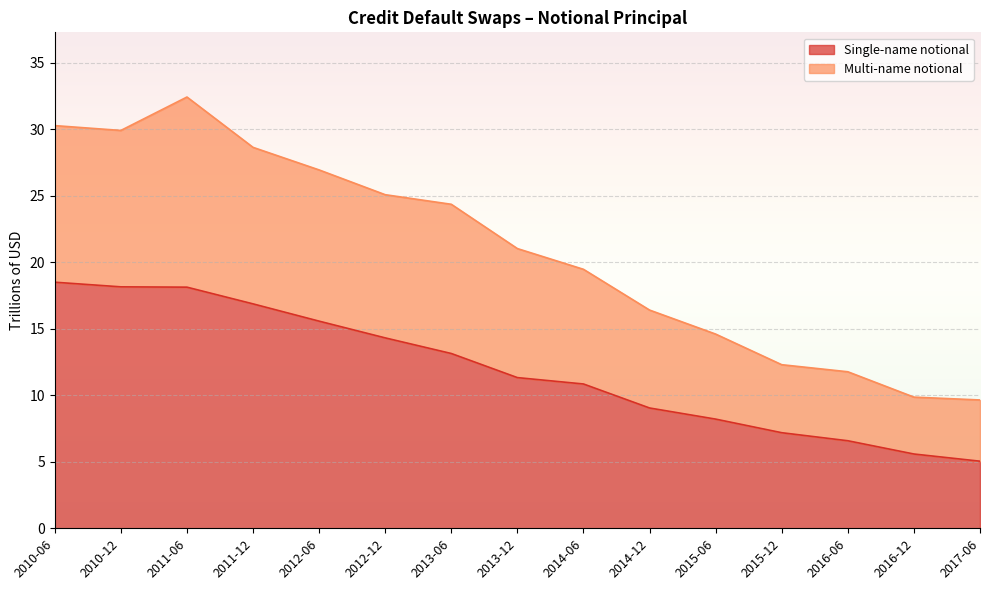

How many lines are shown in the chart?

2